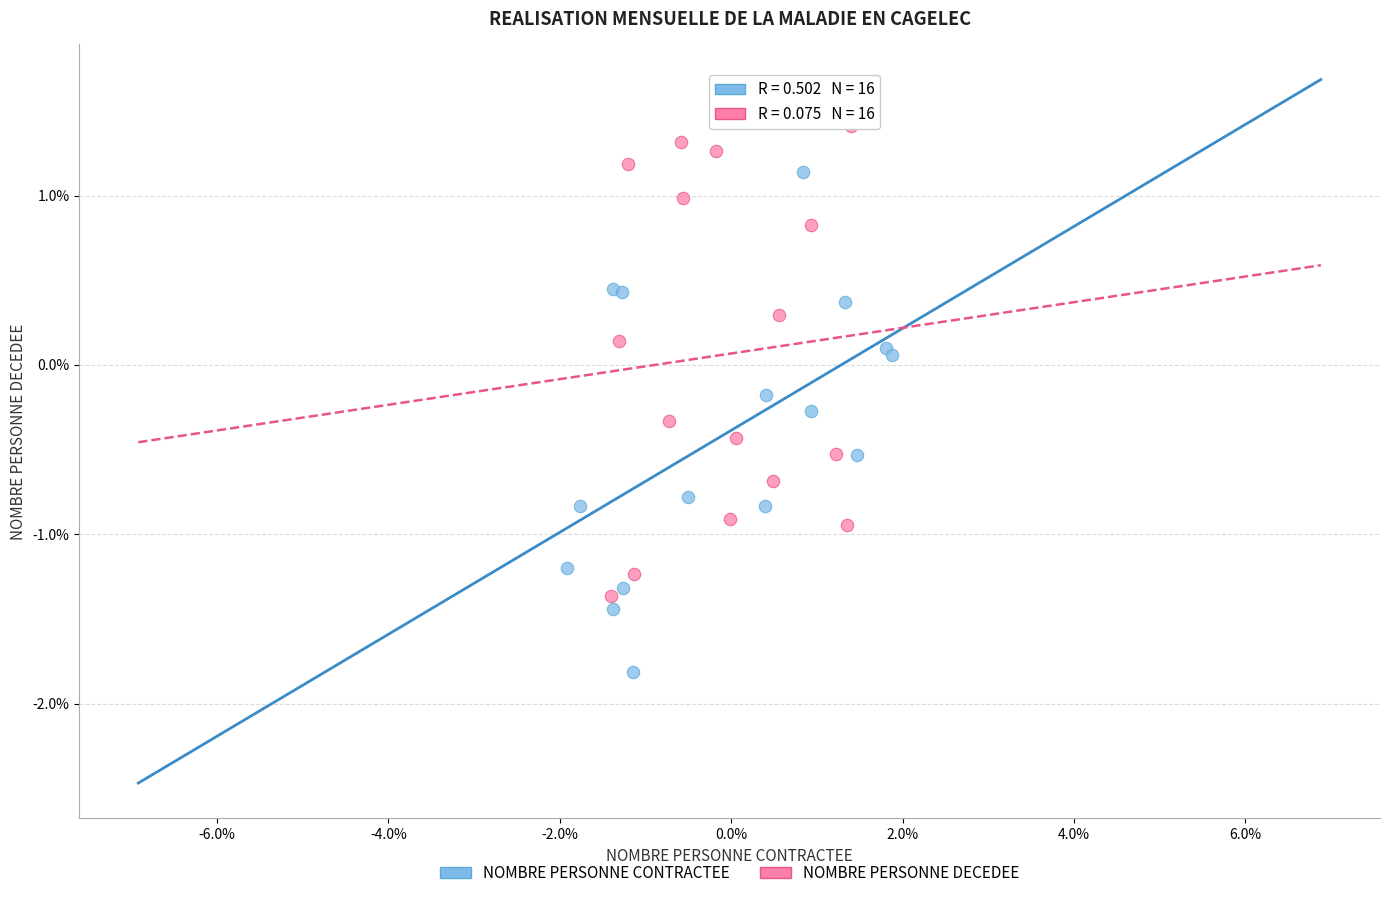

Which series contains the highest Y value?

NOMBRE PERSONNE DECEDEE